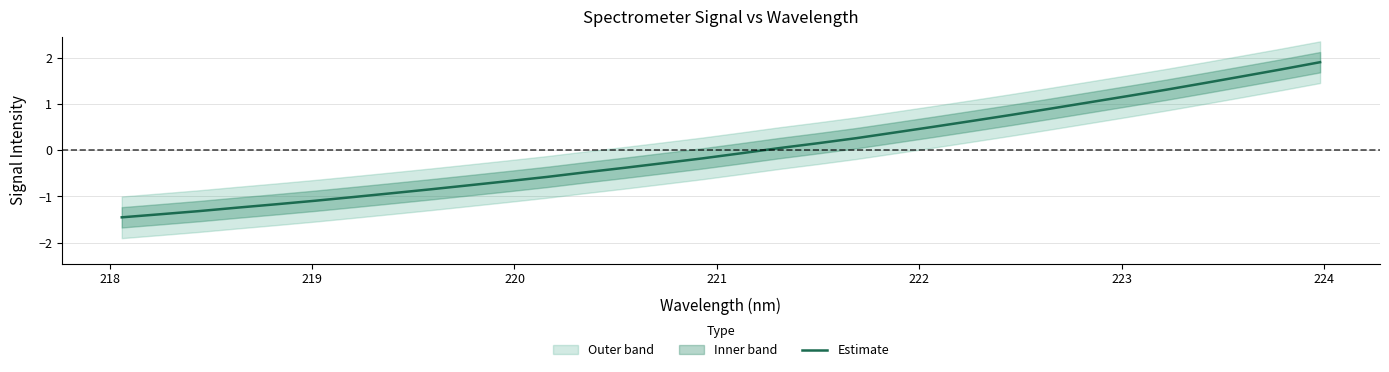

What is the maximum value for Estimate?

1.9